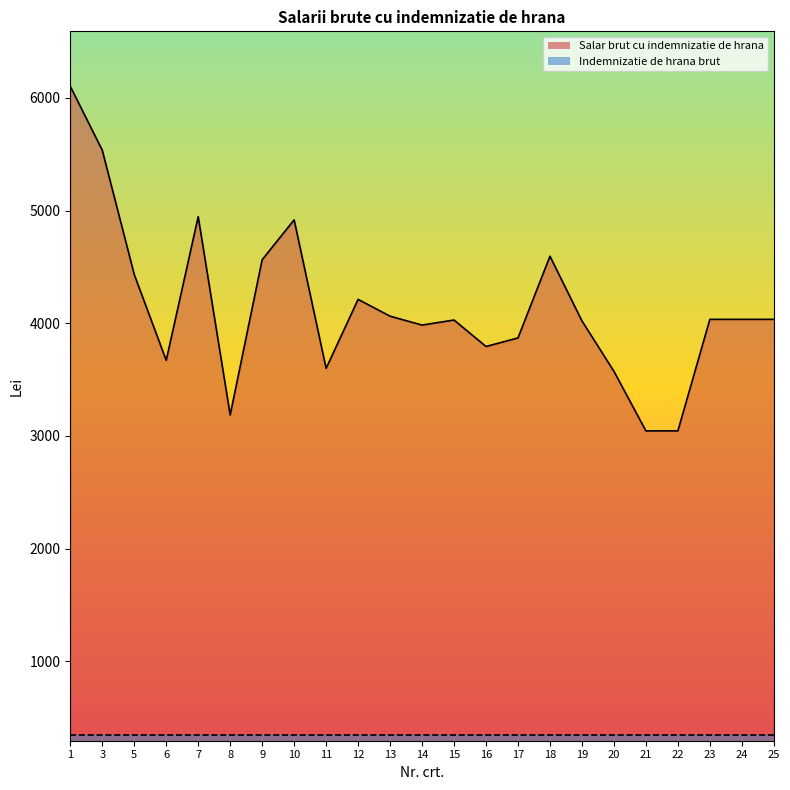

What is the change in value from 9 to 17?

-694